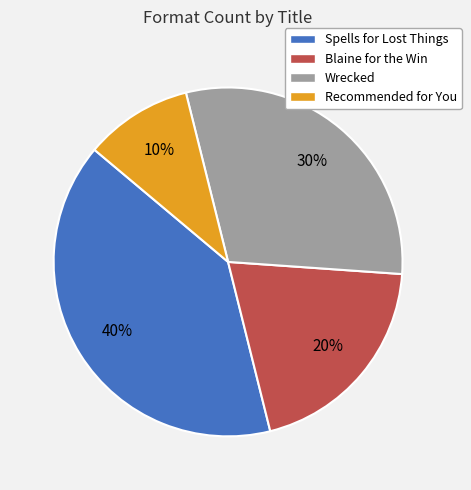

Which category has the biggest portion of the pie?

Spells for Lost Things